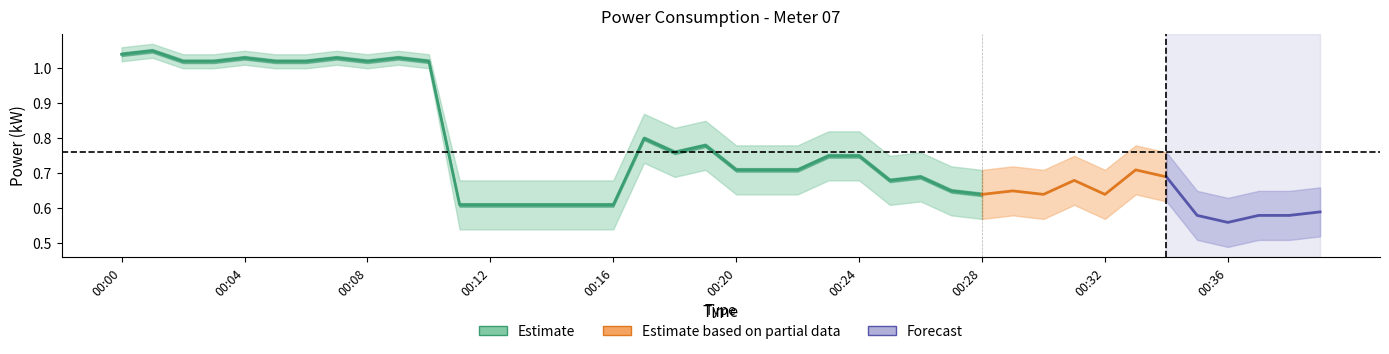

Rank the series at 00:26 from lowest to highest value.

power_lower, power_mean, power_upper